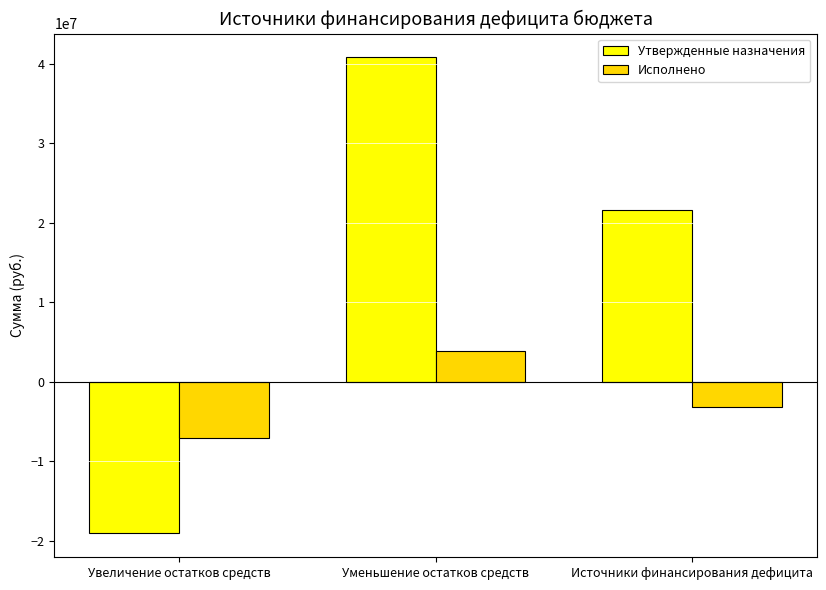

What is the value of the Исполнено bar at the 3rd from the left?

-3172729.6